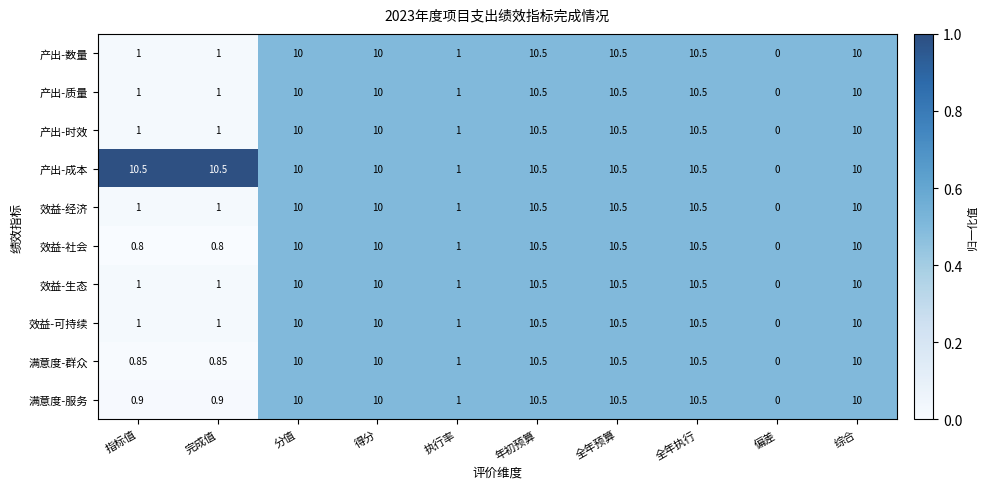

At which label does 产出-时效 reach its minimum?

偏差